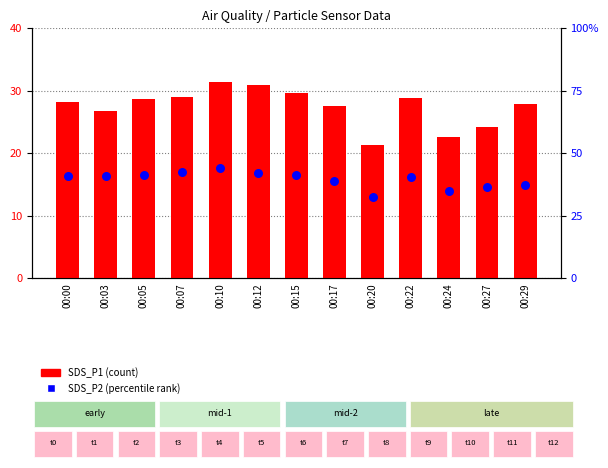

At how many categories does at least one series exceed 19?

13